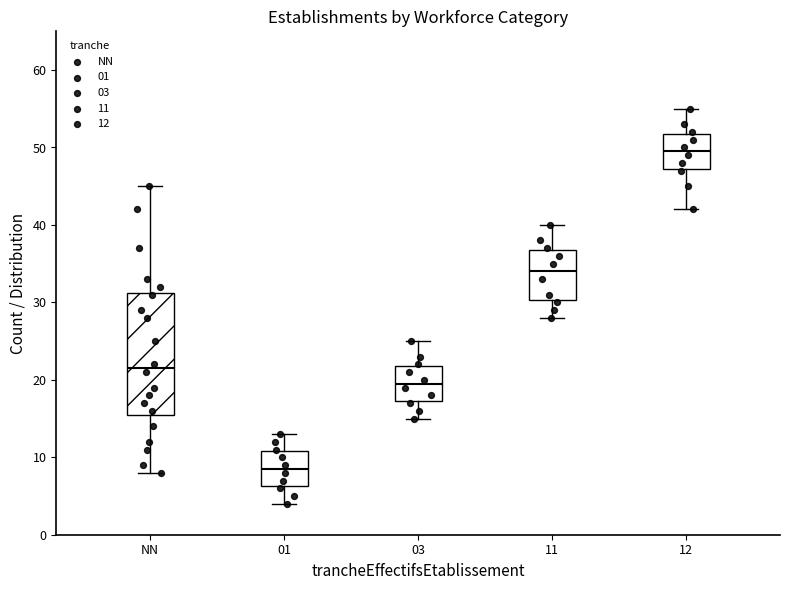

Where does the median line of the box for NN sit on the y-axis? The values are not printed on the chart, so give them approximately, as read against the axis.

22